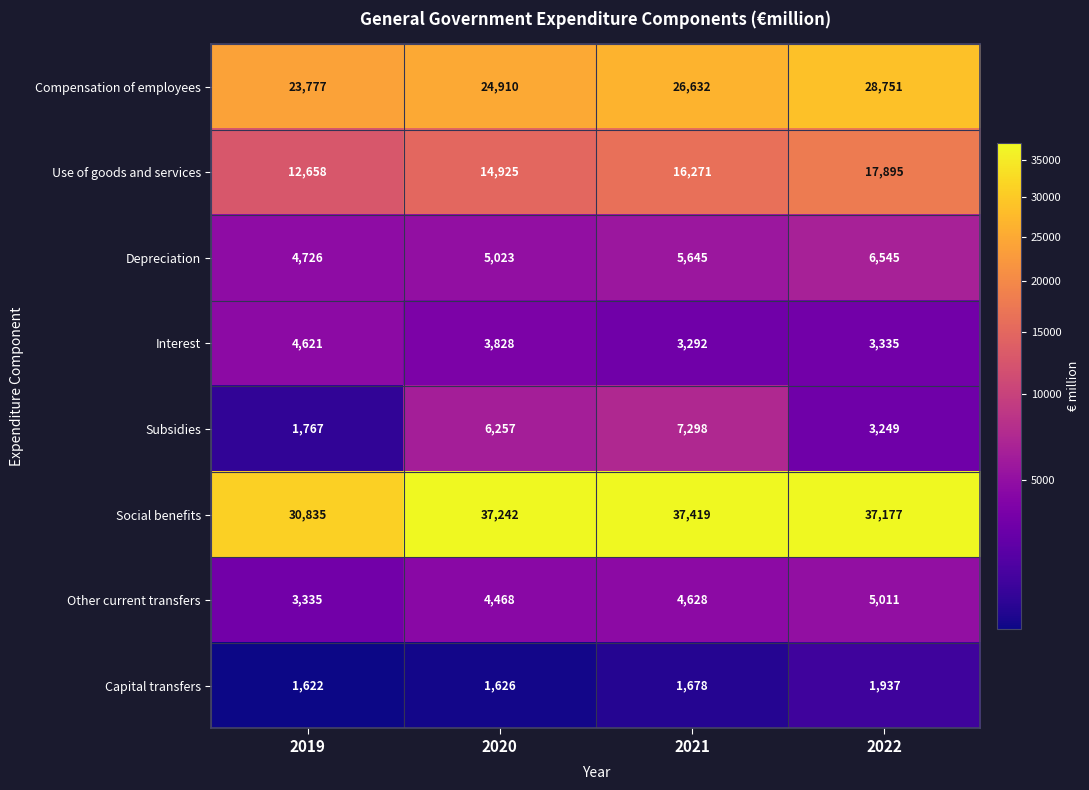

What is the average value of the Interest series?

3769